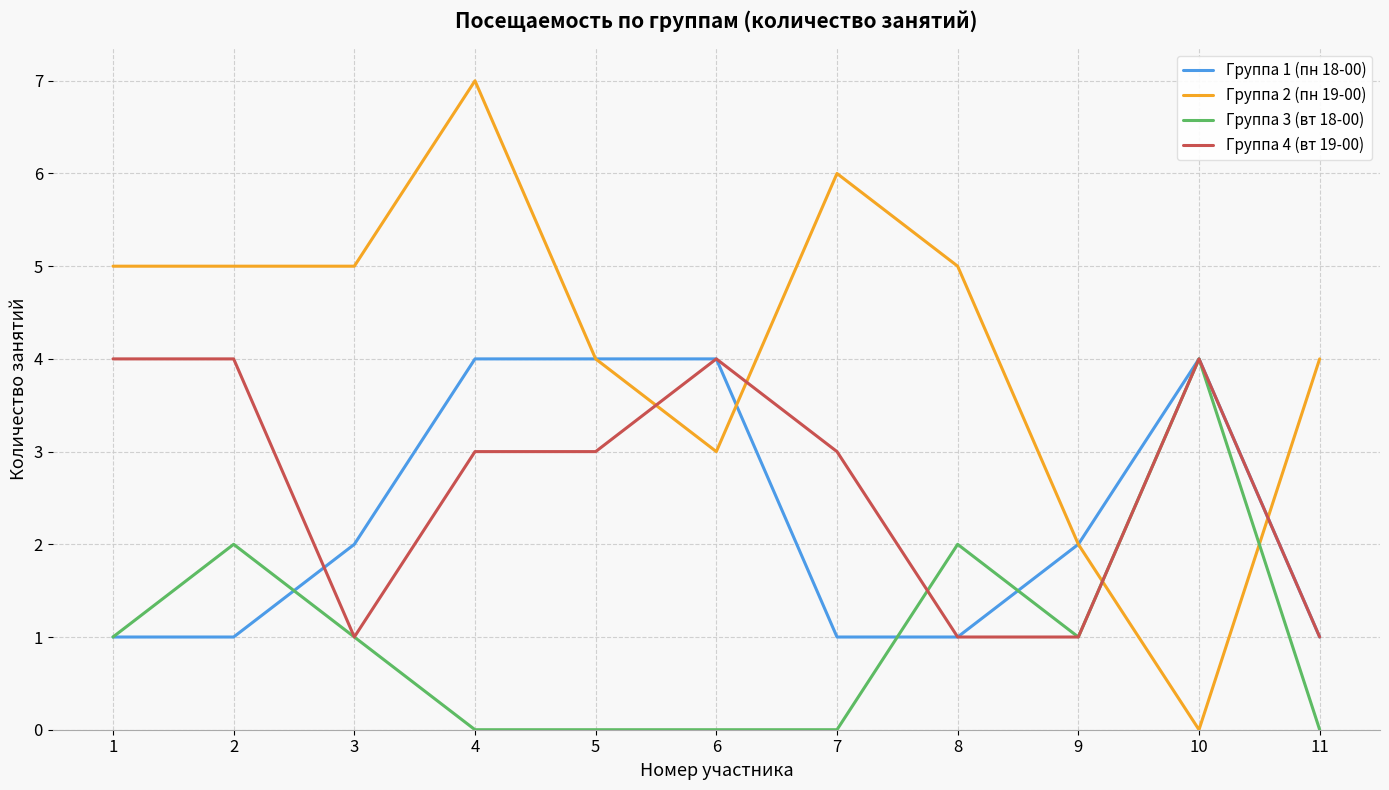

True or false: Группа 3 (вт 18-00) has a value of 1 at 3.

True